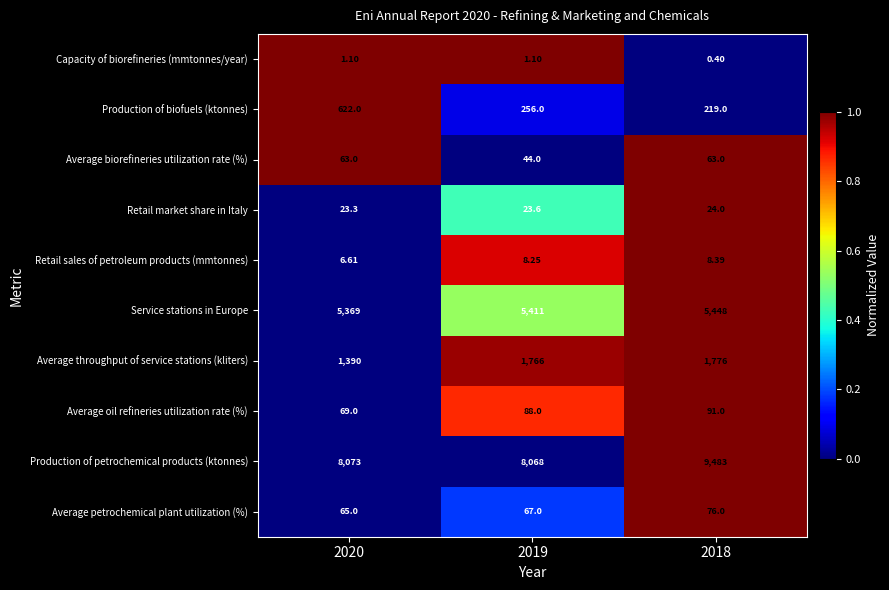

What is the total value across all series at 2018?

17188.8